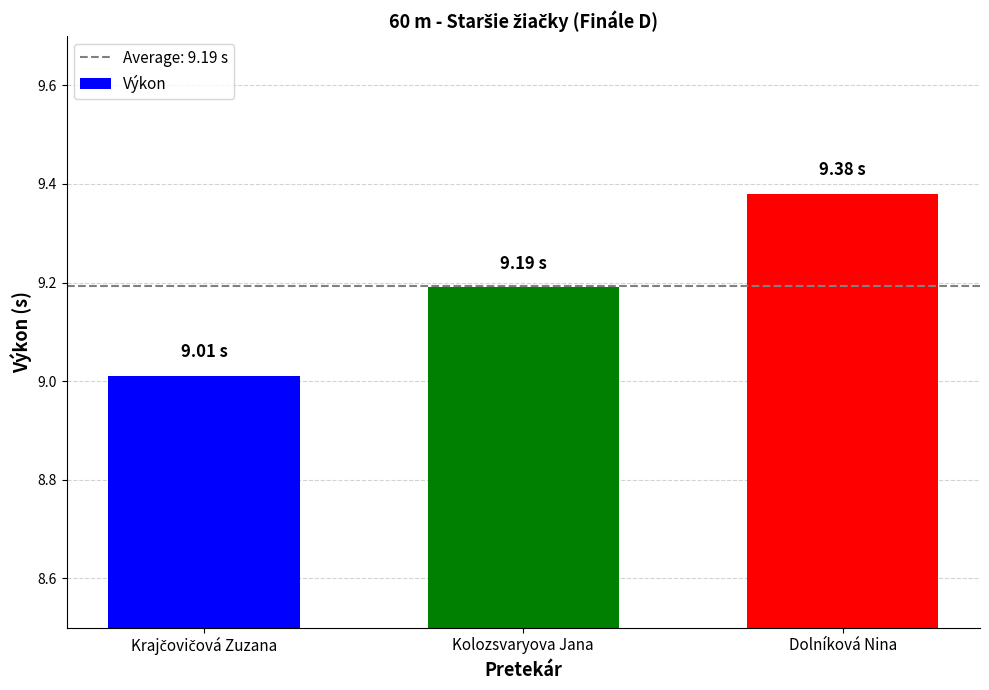

Which has a higher value, Kolozsvaryova Jana or Dolníková Nina?

Dolníková Nina